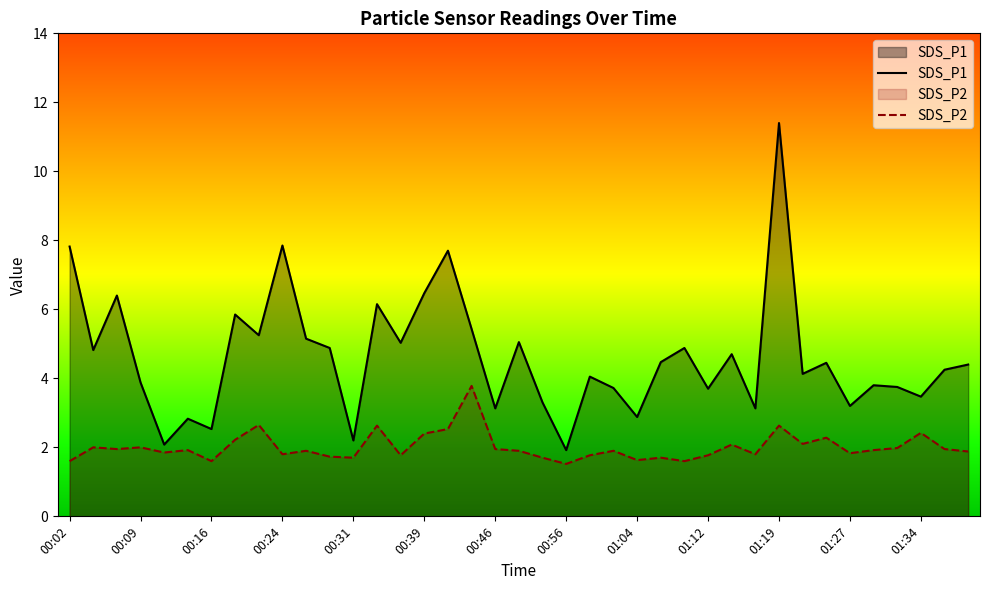

The value of SDS_P2 at 22 is 1.8. True or false?

True